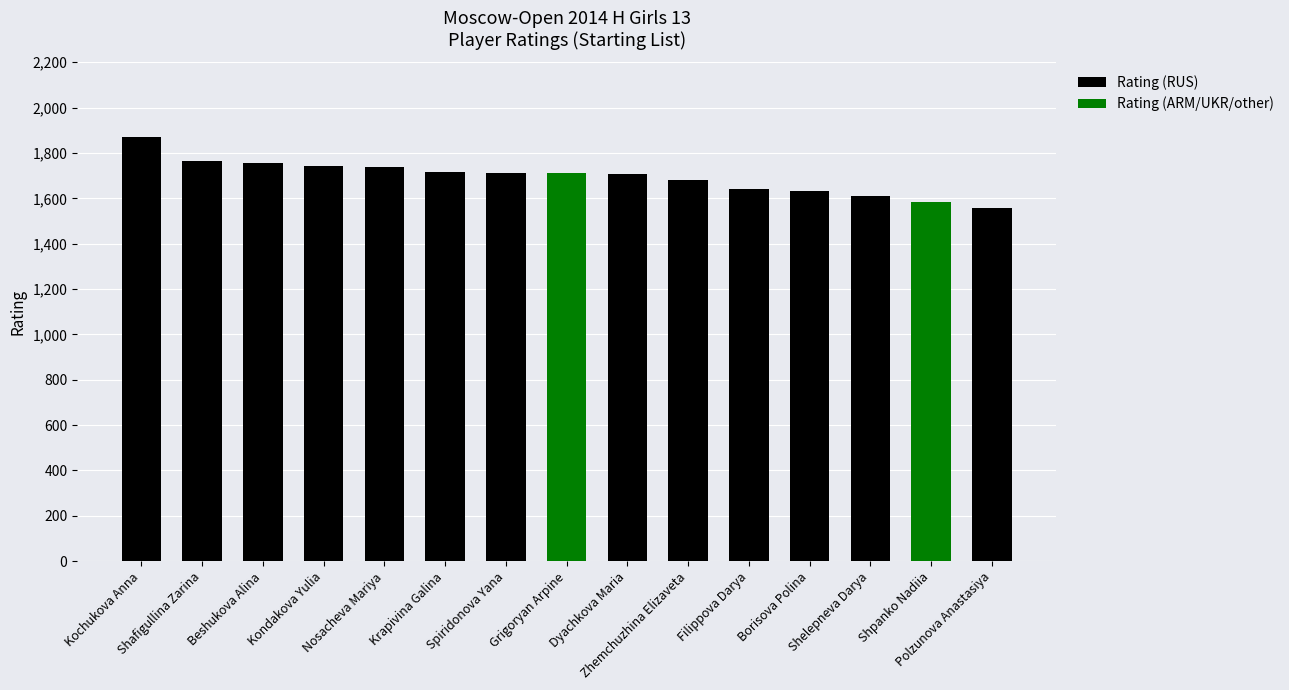

What is the sum of all Rating (RUS) values?

22129